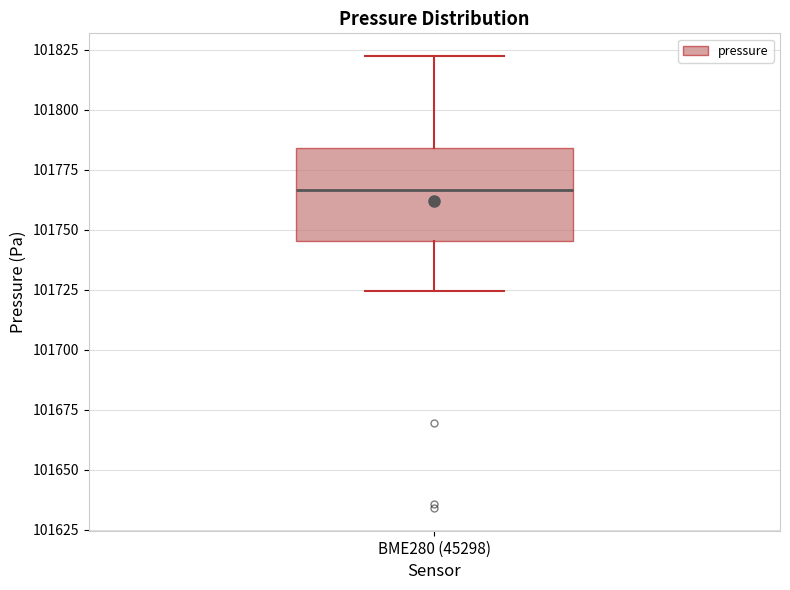

Transcribe this box plot: give where the median line is, the range the box spans, and where the two whiskers end, as read against the y-axis. The values are not printed on the chart, so give them approximately, as read against the axis.

median 101765, box 101745 to 101785, whiskers 101725 to 101820